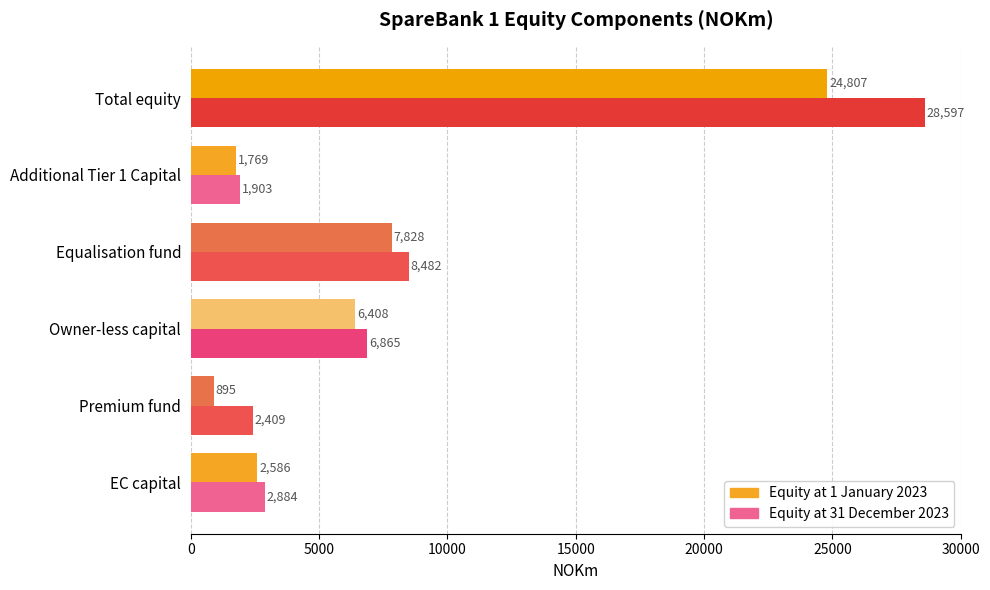

Rank the series by their maximum value, from lowest to highest.

Equity at 1 January 2023, Equity at 31 December 2023